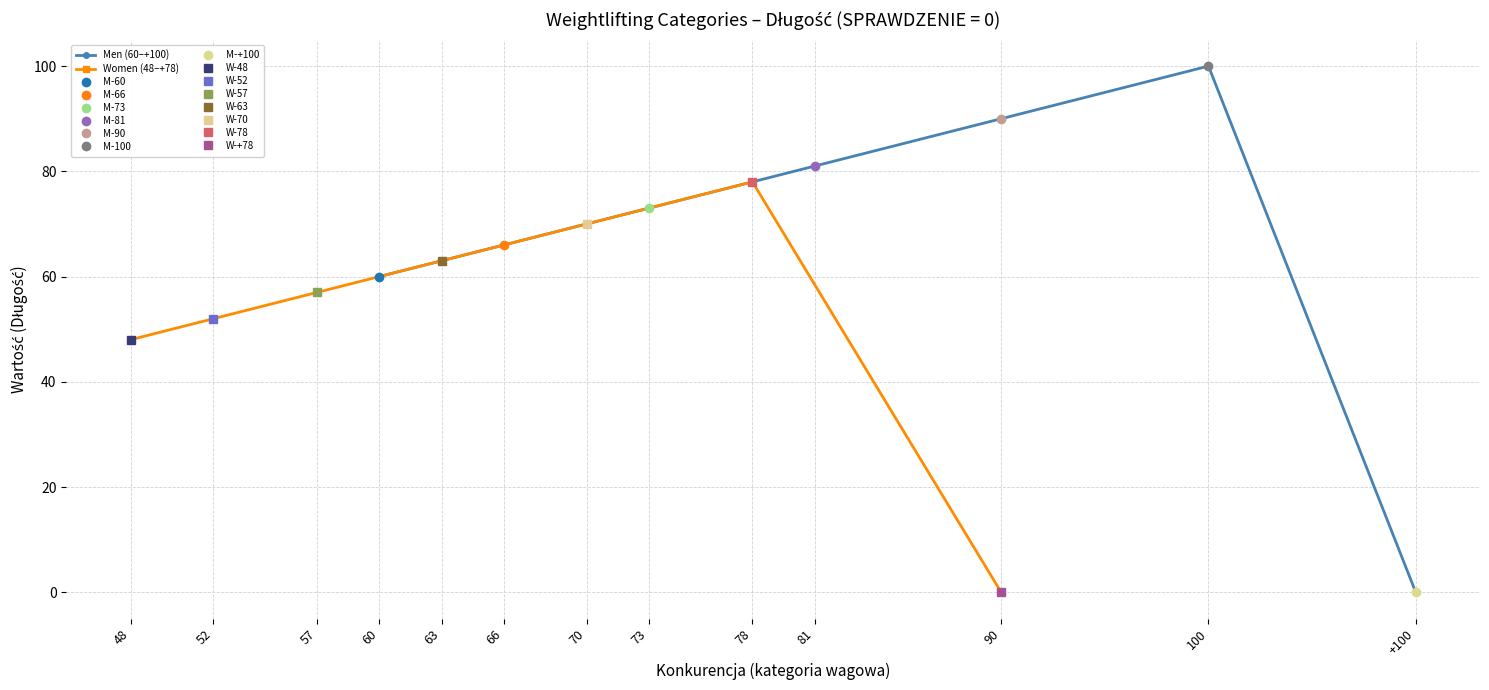

The Men (60–+100) series shows 103 at 73. True or false?

False